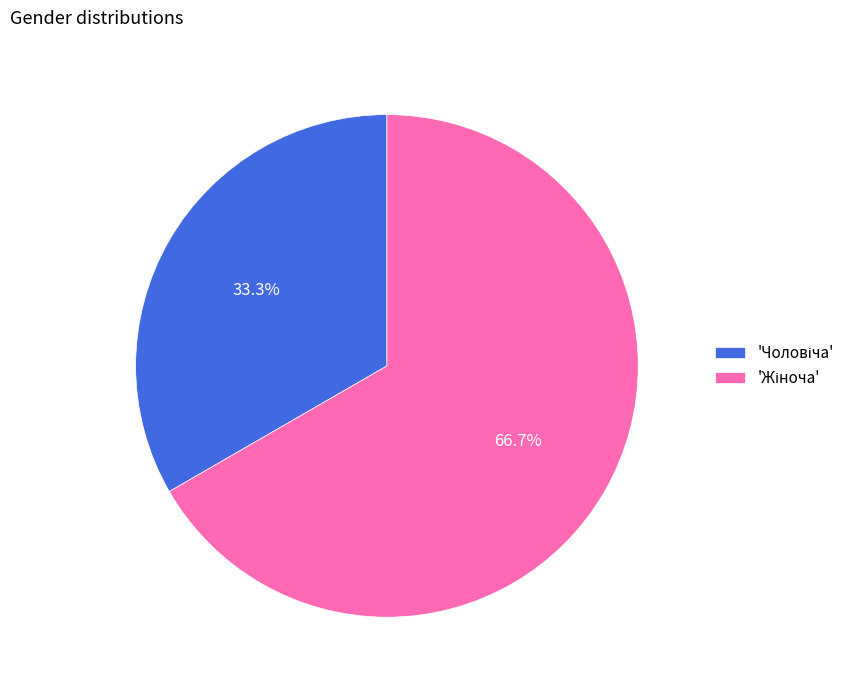

How many segments does this pie chart have?

2